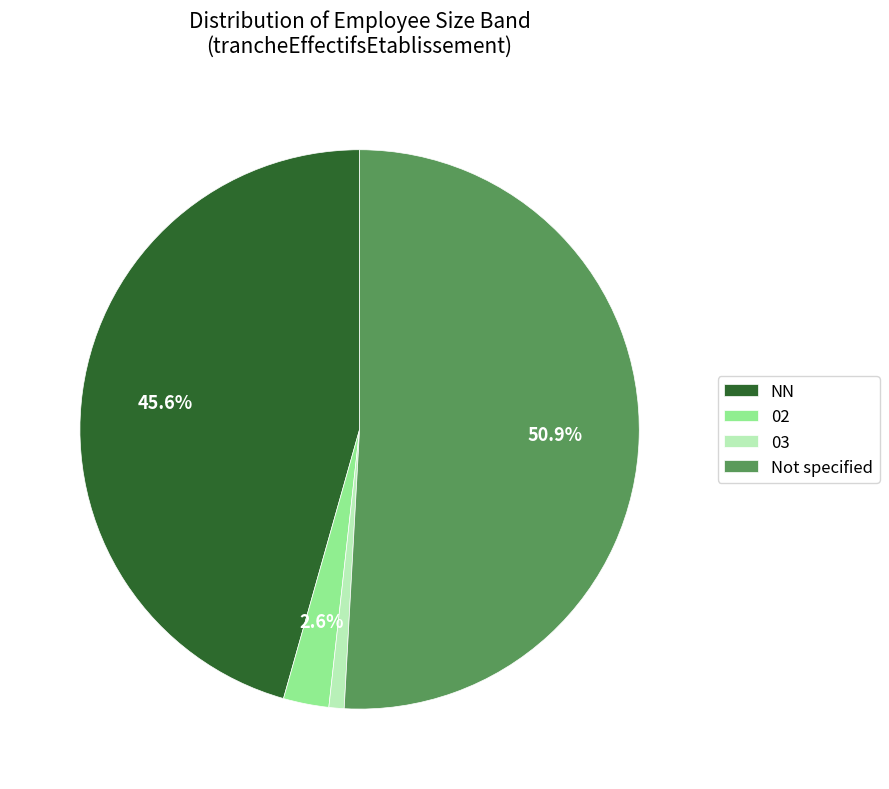

Count the number of slices in the pie.

4